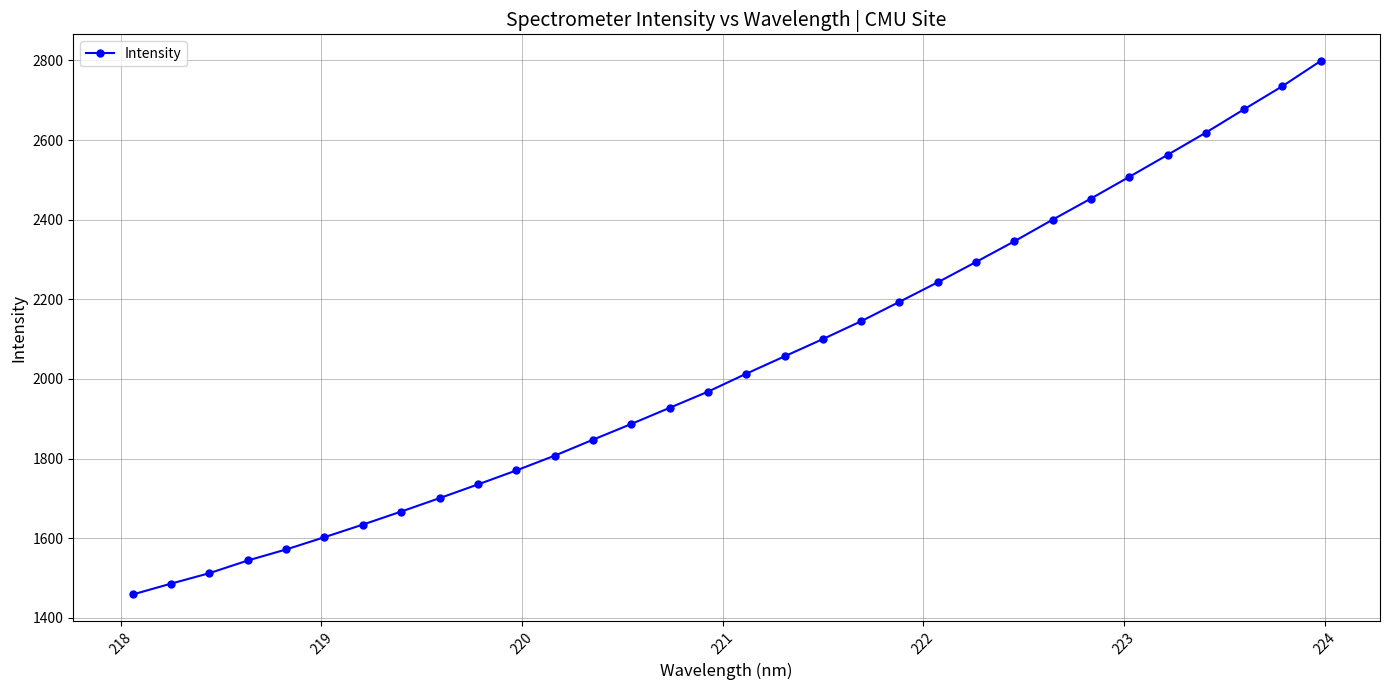

What is the difference between the maximum and second lowest values?

1312.6